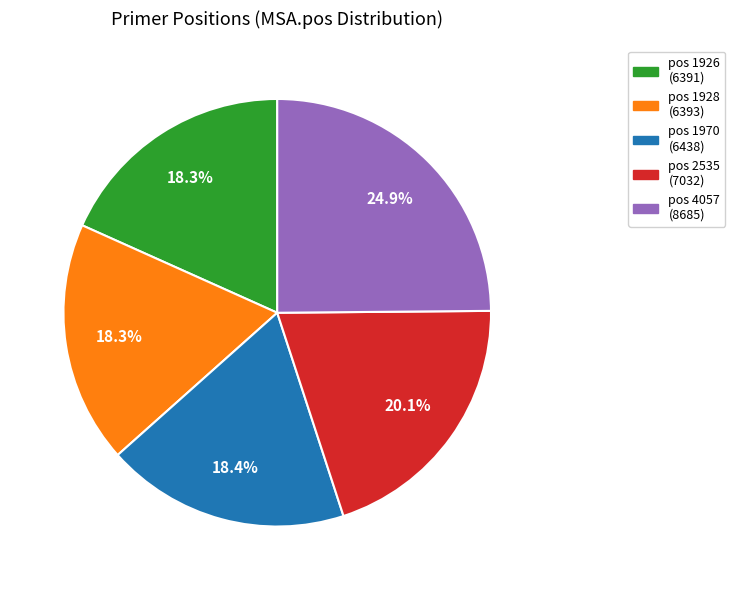

Is there any slice that represents more than half of the pie?

No